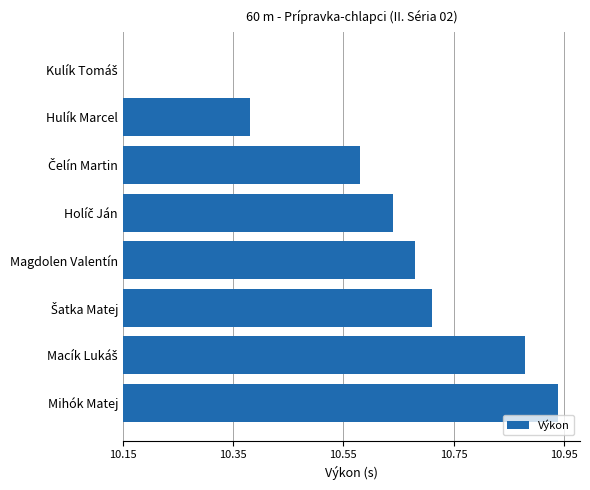

What is the difference between the second highest and second lowest values?

0.5